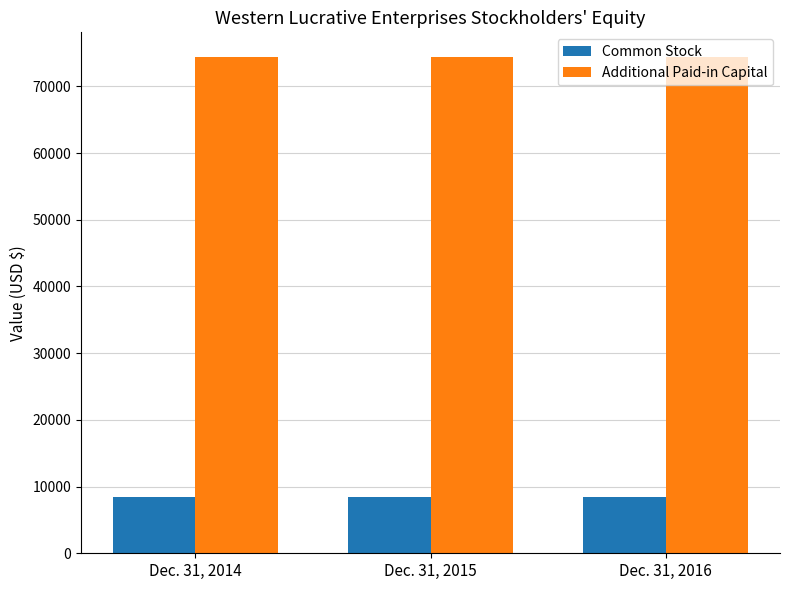

How many bars are there in total?

6